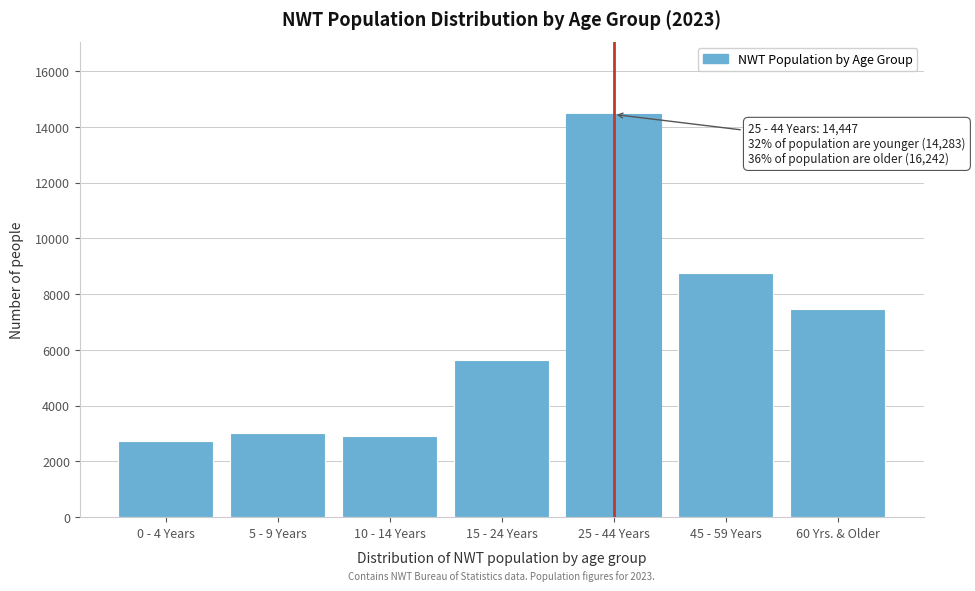

Reading left to right, extract all data points from this chart.

2724	3015	2901	5643	14447	8758	7484